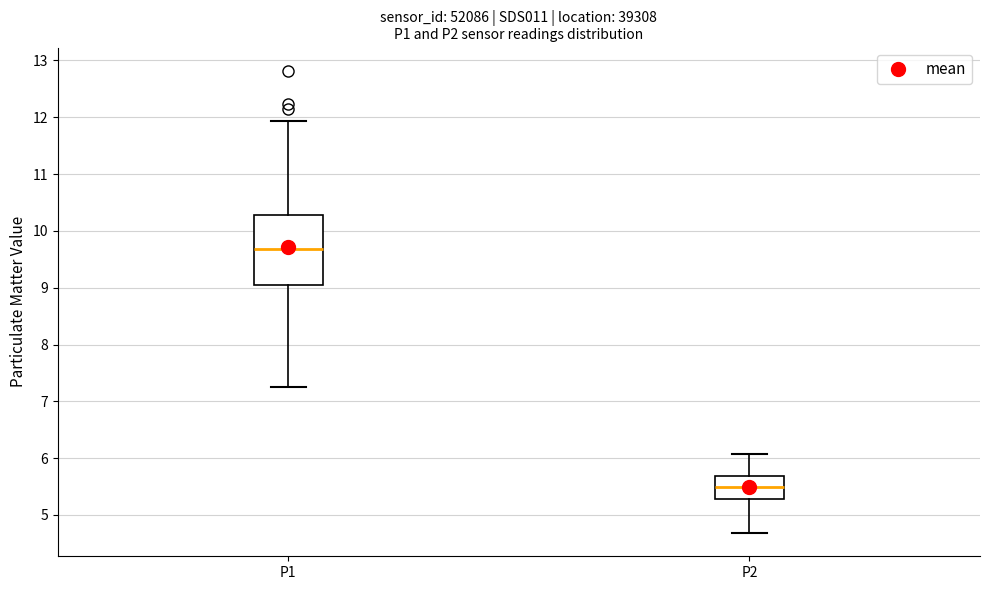

Reading left to right, read every box against the y-axis: the position of its median line, the range the box covers, and the ends of its whiskers. The values are not printed on the chart, so give them approximately, as read against the axis.

P1: median 9.7, box 9.1 to 10.3, whiskers 7.3 to 11.9
P2: median 5.5, box 5.3 to 5.7, whiskers 4.7 to 6.1